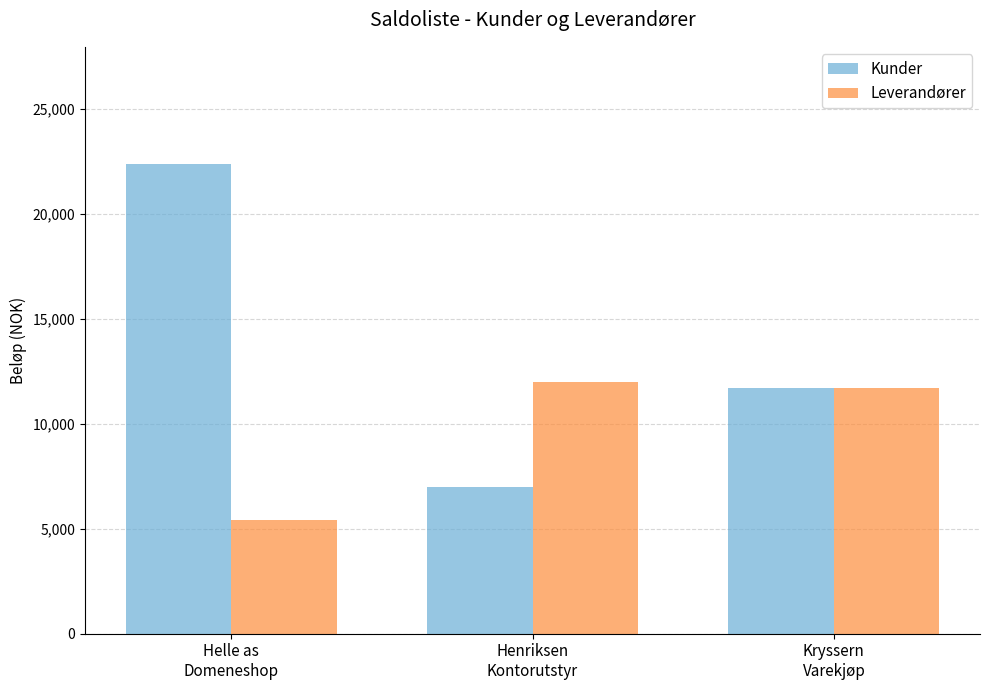

Is it true that Leverandører equals 5400 at Helle as
Domeneshop?

True